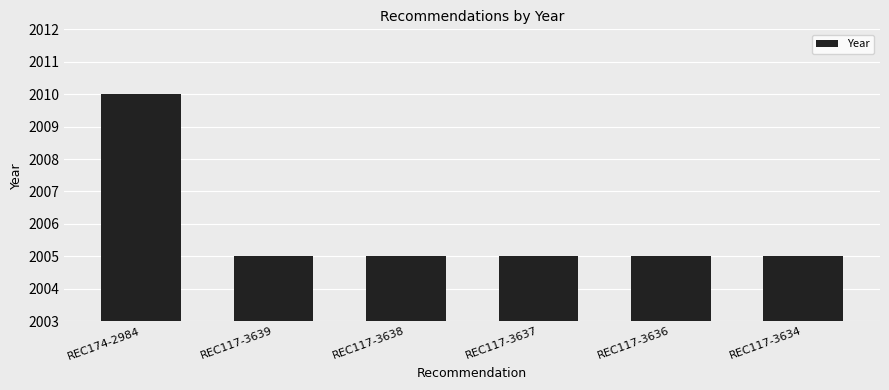

What is the difference between the maximum and minimum values?

5